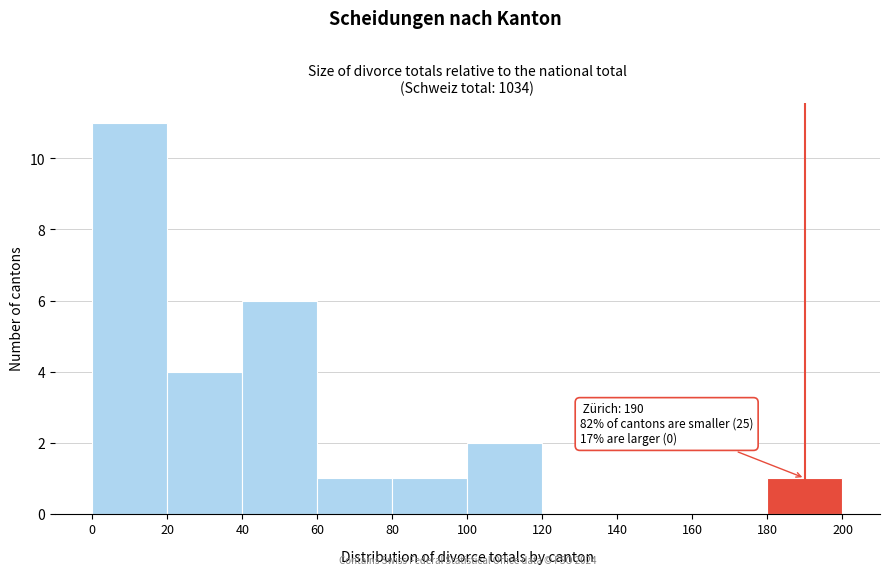

Which range on the x-axis has the tallest bar?

0 to 20